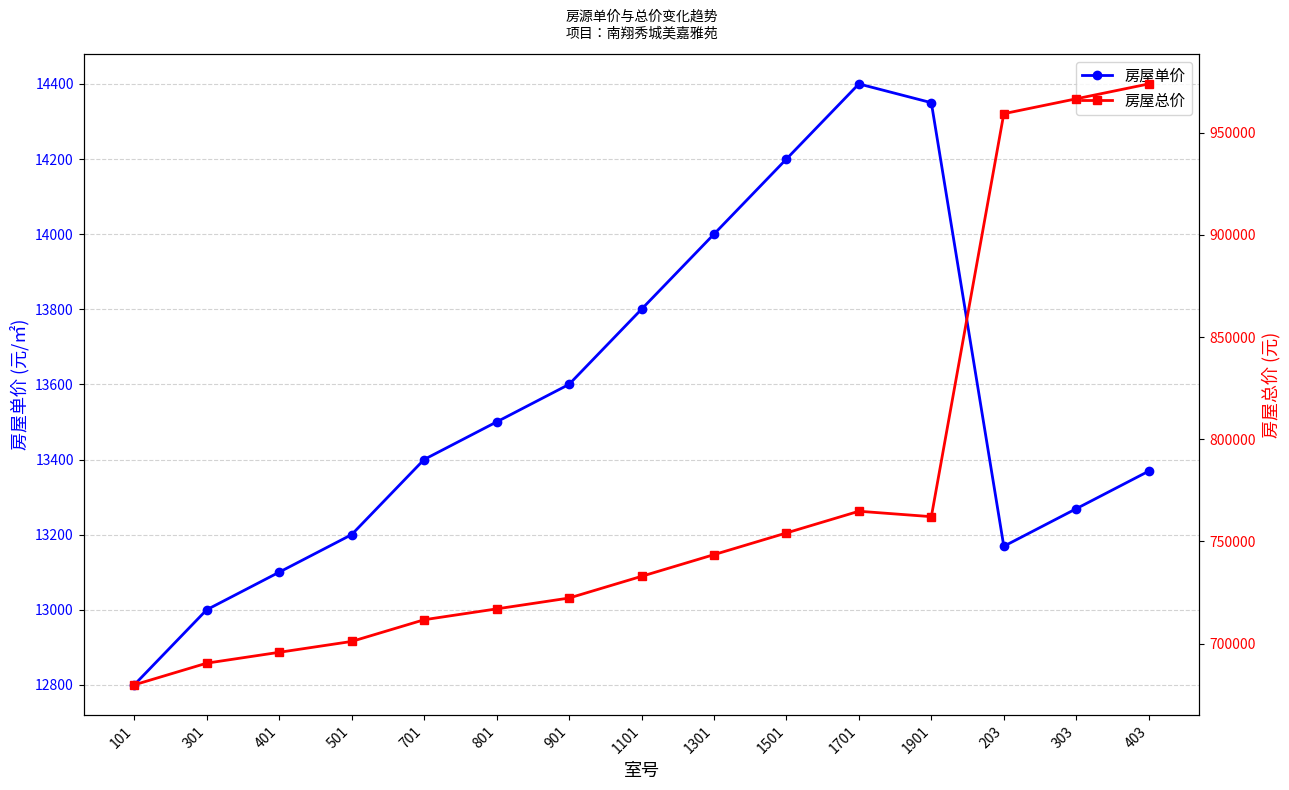

What are all the series names shown in the legend?

房屋单价, 房屋总价